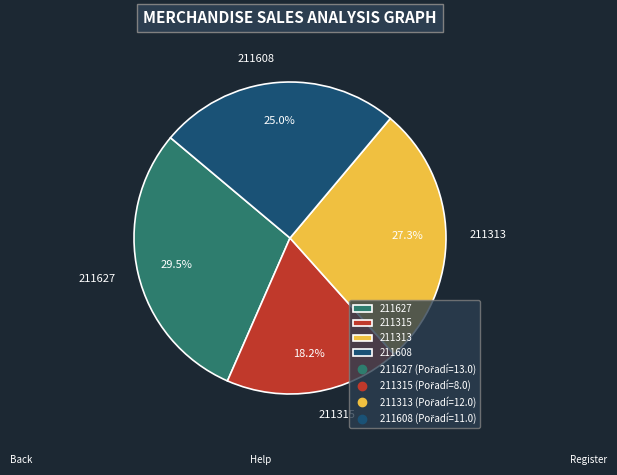

Rank the categories by value from lowest to highest.

211315, 211608, 211313, 211627